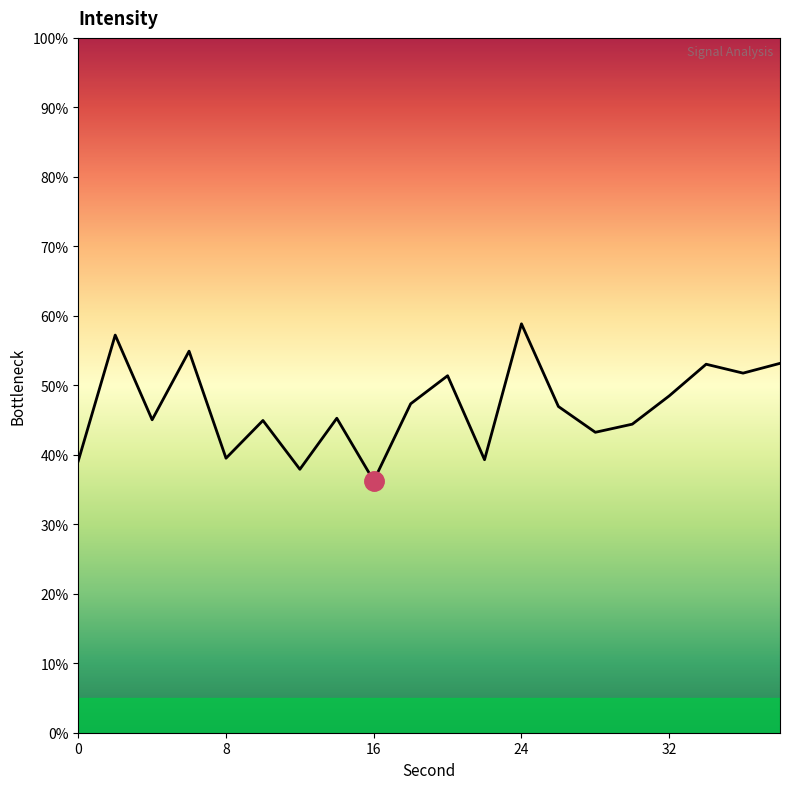

How many series are shown in this chart?

1